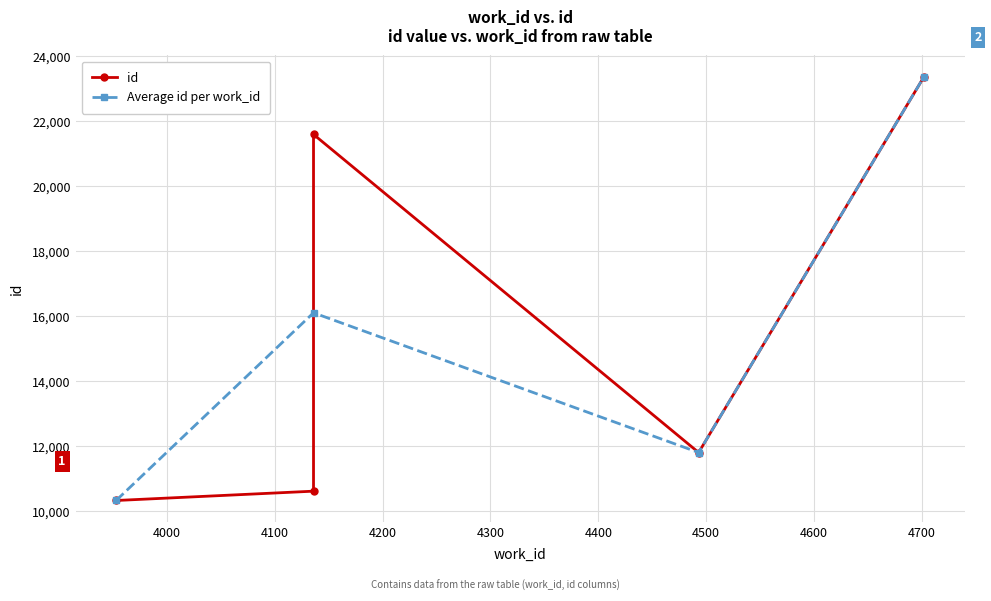

What is the smallest value displayed?

3953